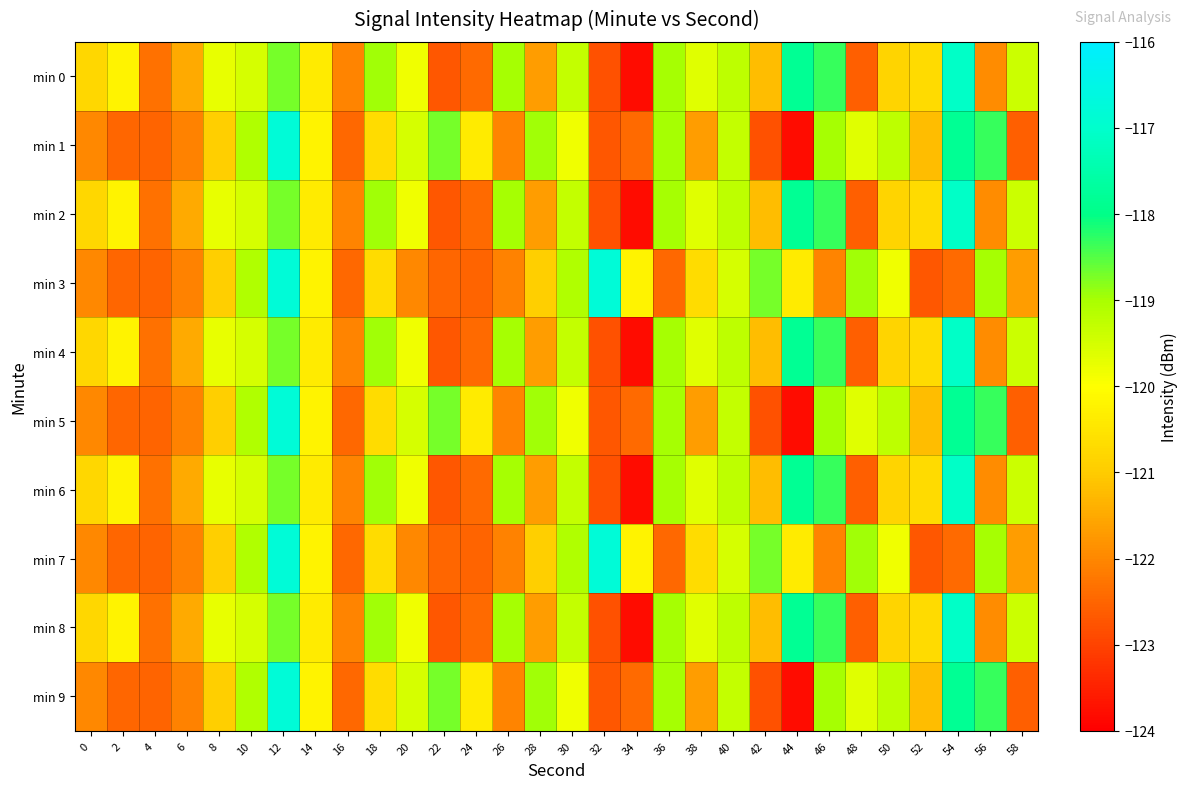

Which series has the largest total across all categories?

min 0